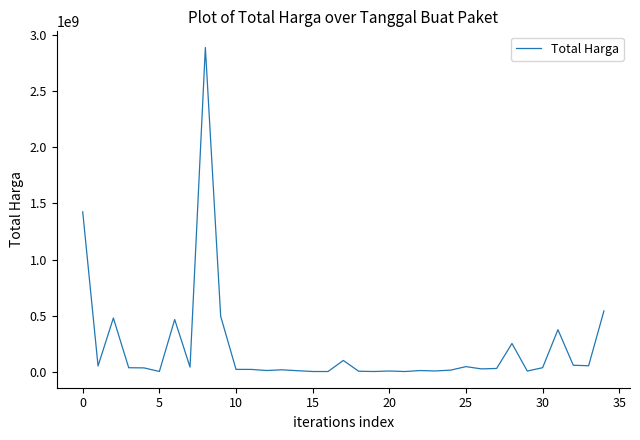

What is the greatest value displayed?

2892122000